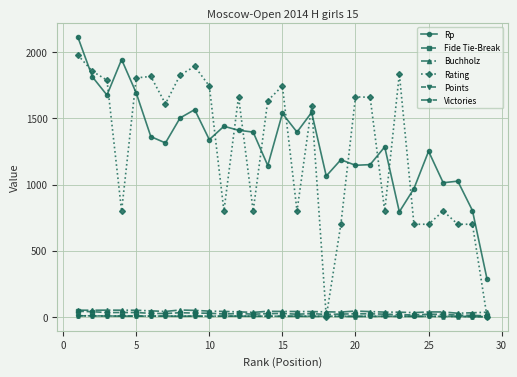

Does the chart have visible grid lines?

Yes